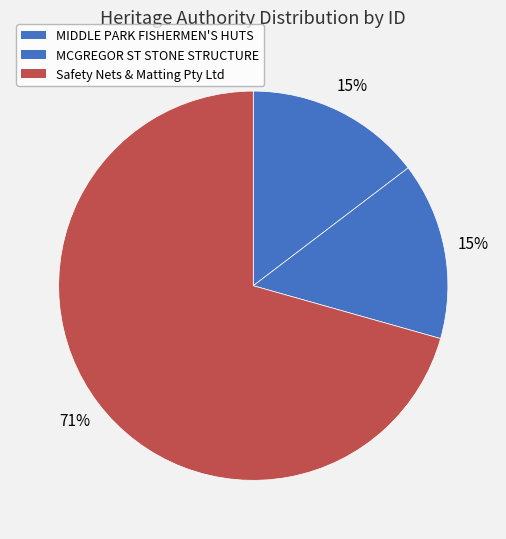

Which category accounts for the majority?

Safety Nets & Matting Pty Ltd